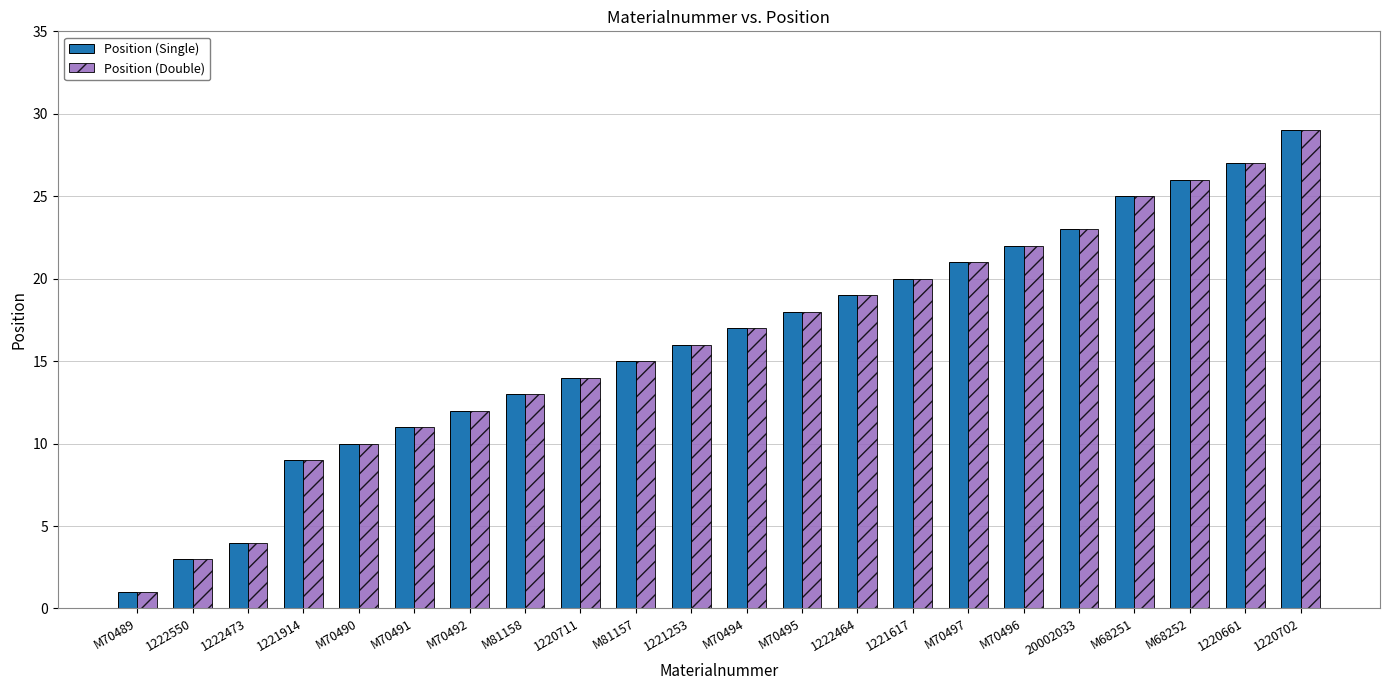

Reading left to right, list all the values displayed in this chart.

Position (Single): 1	3	4	9	10	11	12	13	14	15	16	17	18	19	20	21	22	23	25	26	27	29
Position (Double): 1	3	4	9	10	11	12	13	14	15	16	17	18	19	20	21	22	23	25	26	27	29